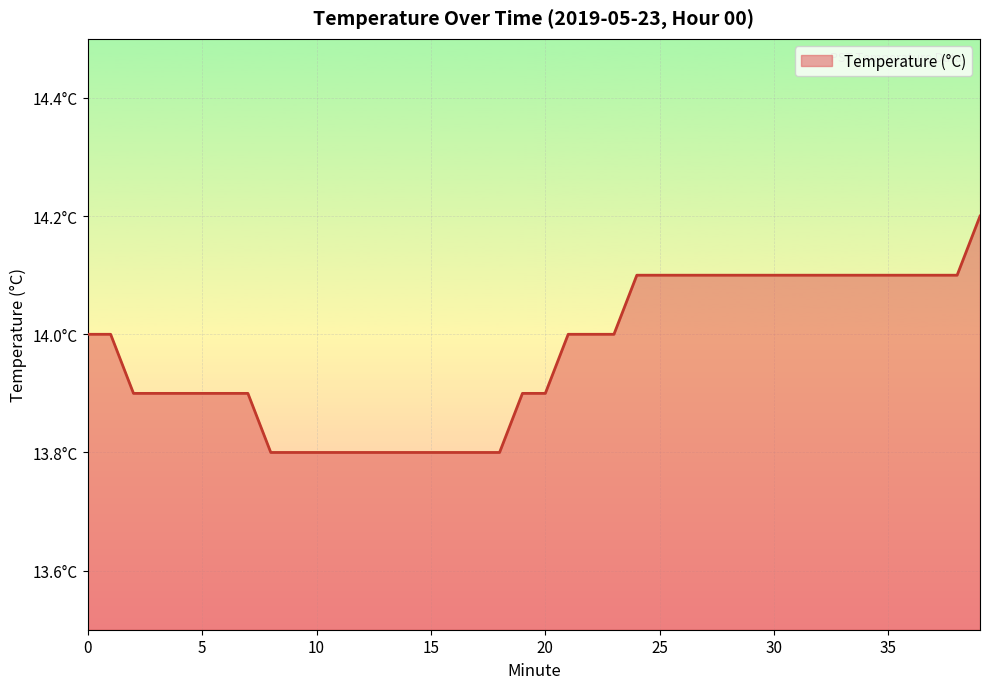

Rank the categories by value from highest to lowest.

39, 24, 25, 26, 27, 28, 29, 30, 31, 32, 33, 34, 35, 36, 37, 38, 0, 1, 21, 22, 23, 2, 3, 4, 5, 6, 7, 19, 20, 8, 9, 10, 11, 12, 13, 14, 15, 16, 17, 18